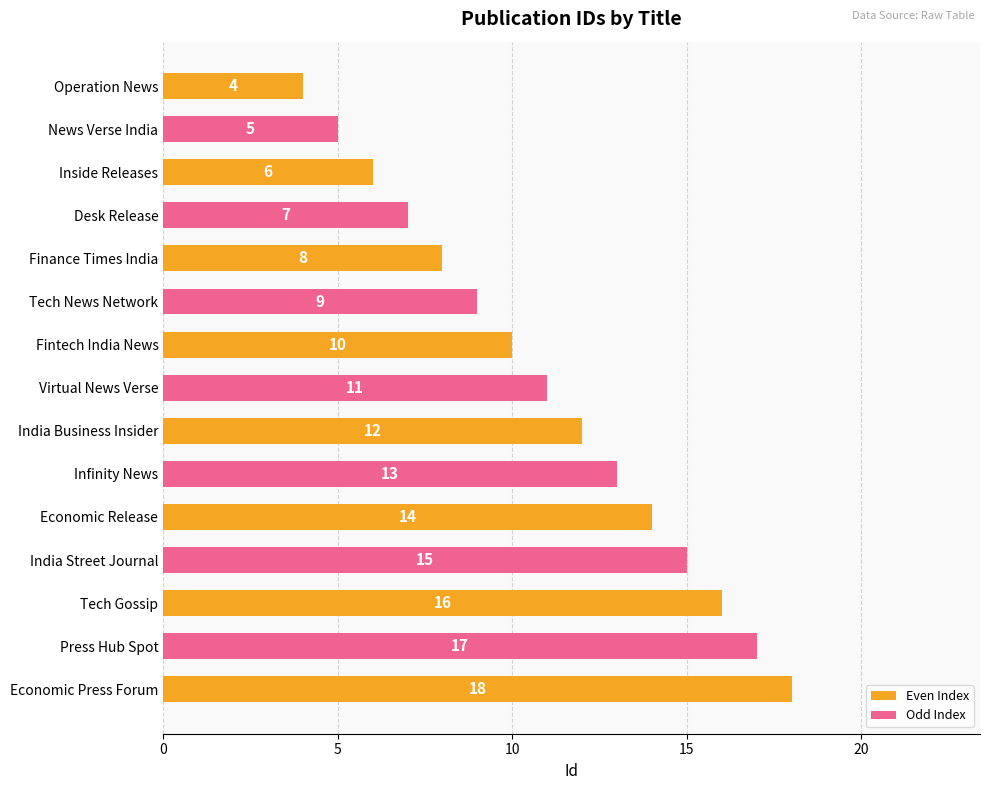

List the labels in order of value, largest first.

Economic Press Forum, Press Hub Spot, Tech Gossip, India Street Journal, Economic Release, Infinity News, India Business Insider, Virtual News Verse, Fintech India News, Tech News Network, Finance Times India, Desk Release, Inside Releases, News Verse India, Operation News